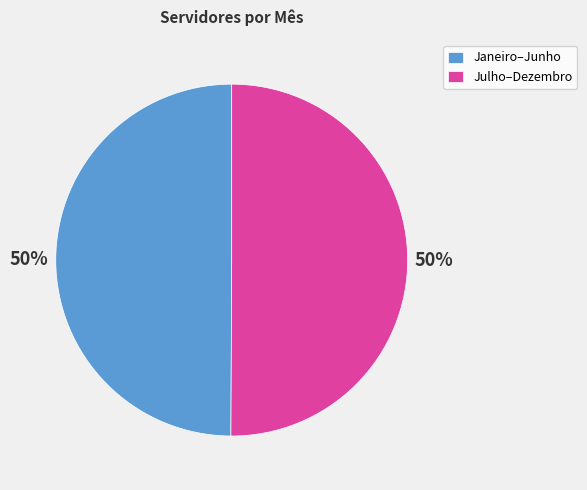

Combined, do Julho–Dezembro and Janeiro–Junho account for over 50%?

Yes